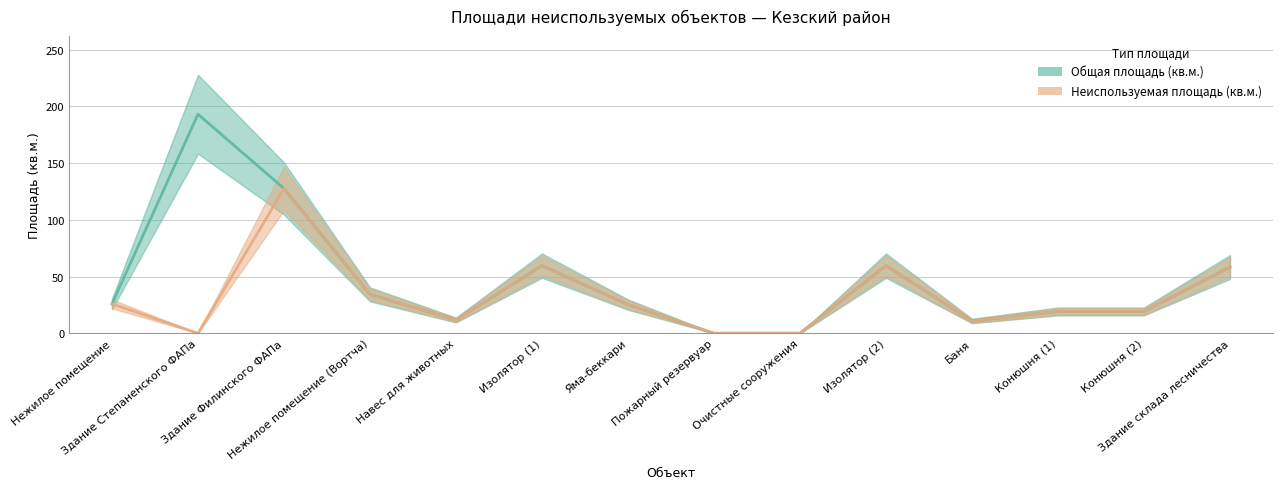

Is the value of Неиспользуемая площадь (кв.м.) at Конюшня (2) greater than the value of Общая площадь (кв.м.) at Яма-беккари?

No